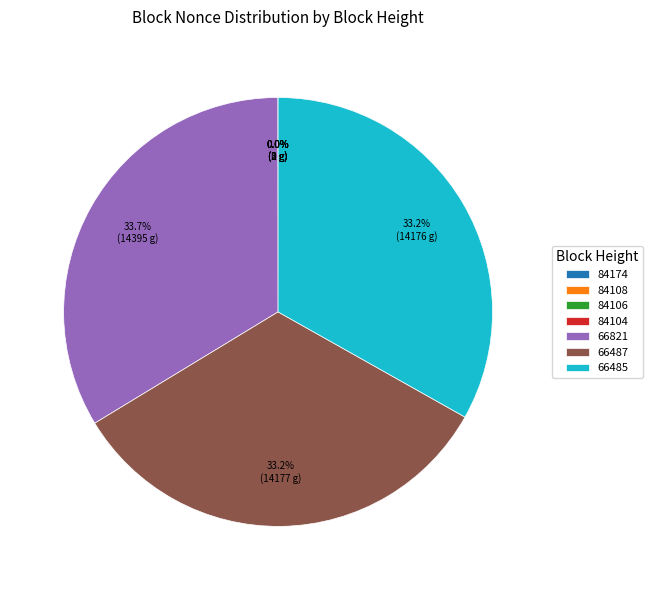

What percentage is the 66487 slice, to the nearest percent?

33%